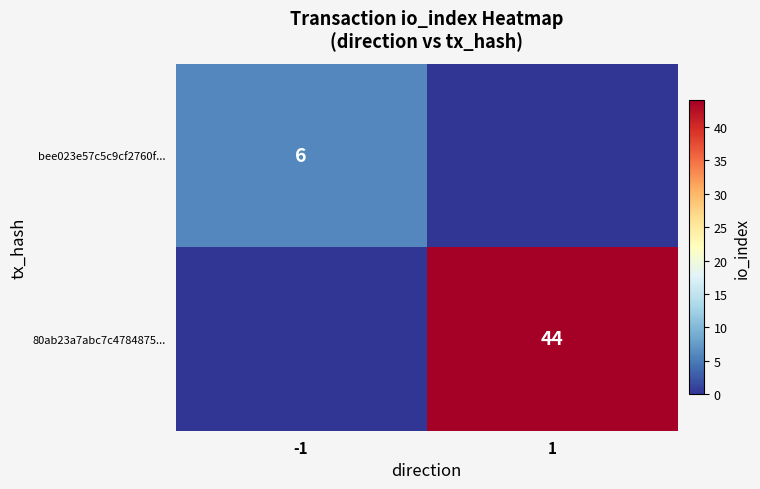

At which category is the sum across all series the highest?

1